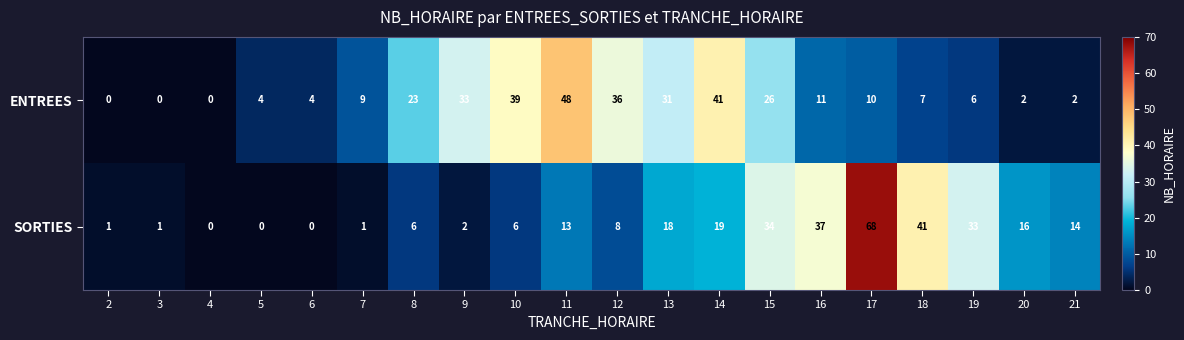

At how many categories does at least one series exceed 61?

1